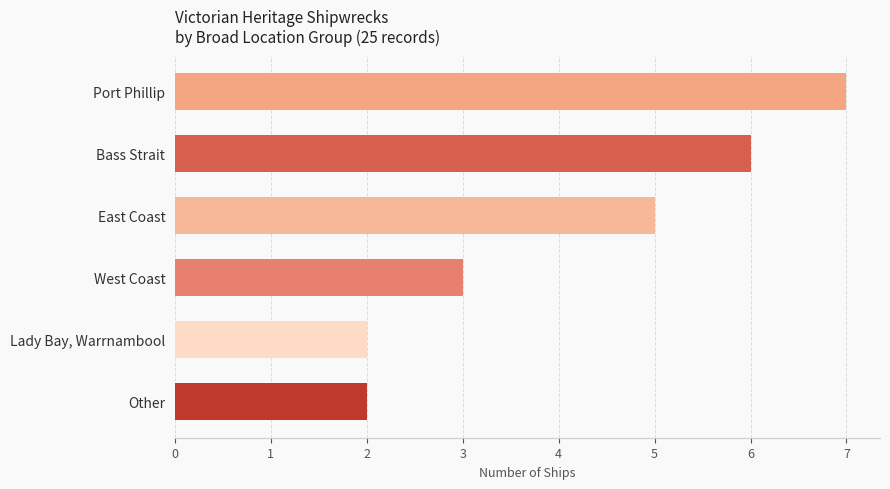

What is the difference between the second highest and minimum values?

4